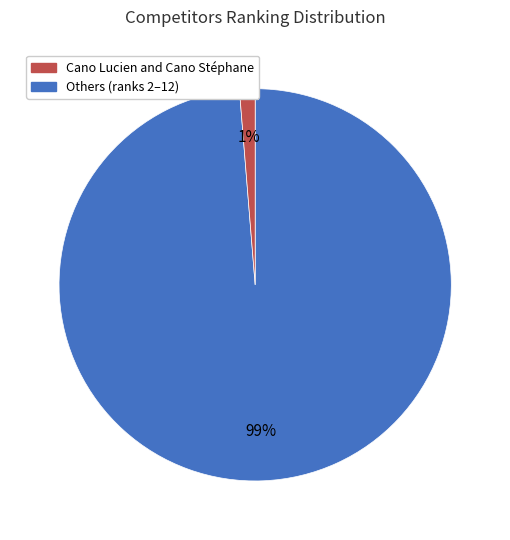

Is there any slice that represents more than half of the pie?

Yes